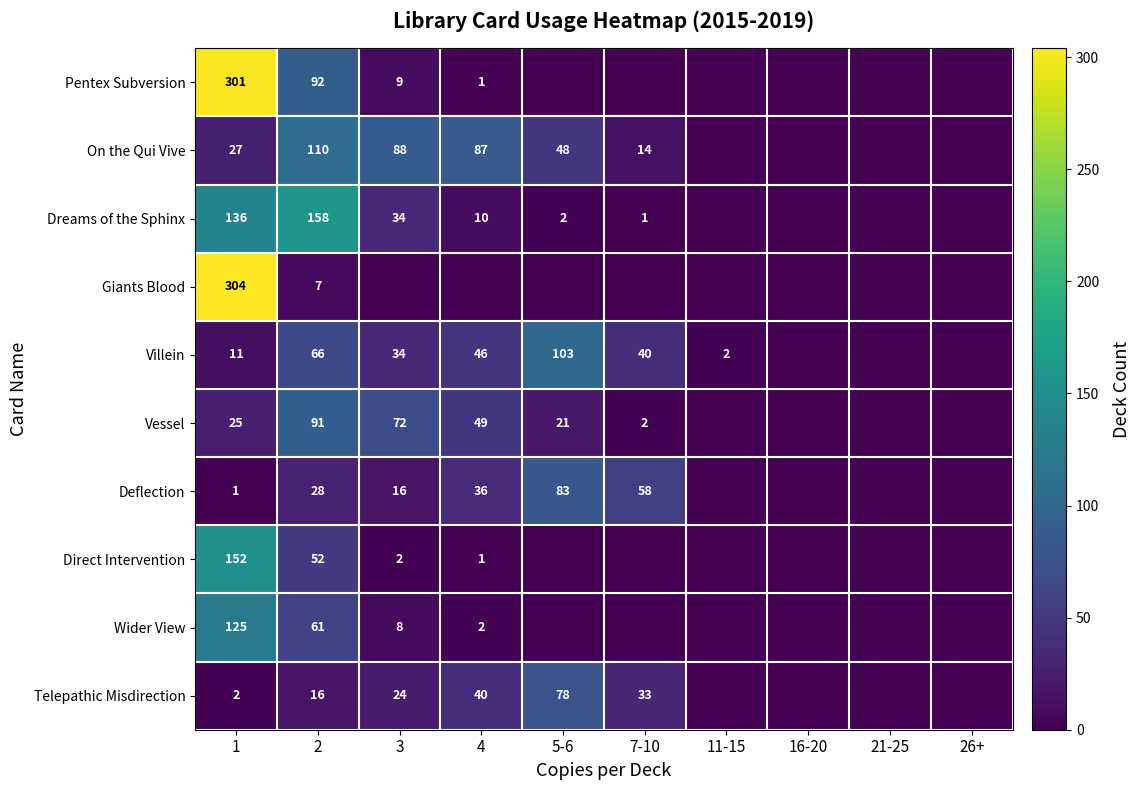

Is the value of Dreams of the Sphinx at 5-6 greater than the value of Wider View at 3?

No